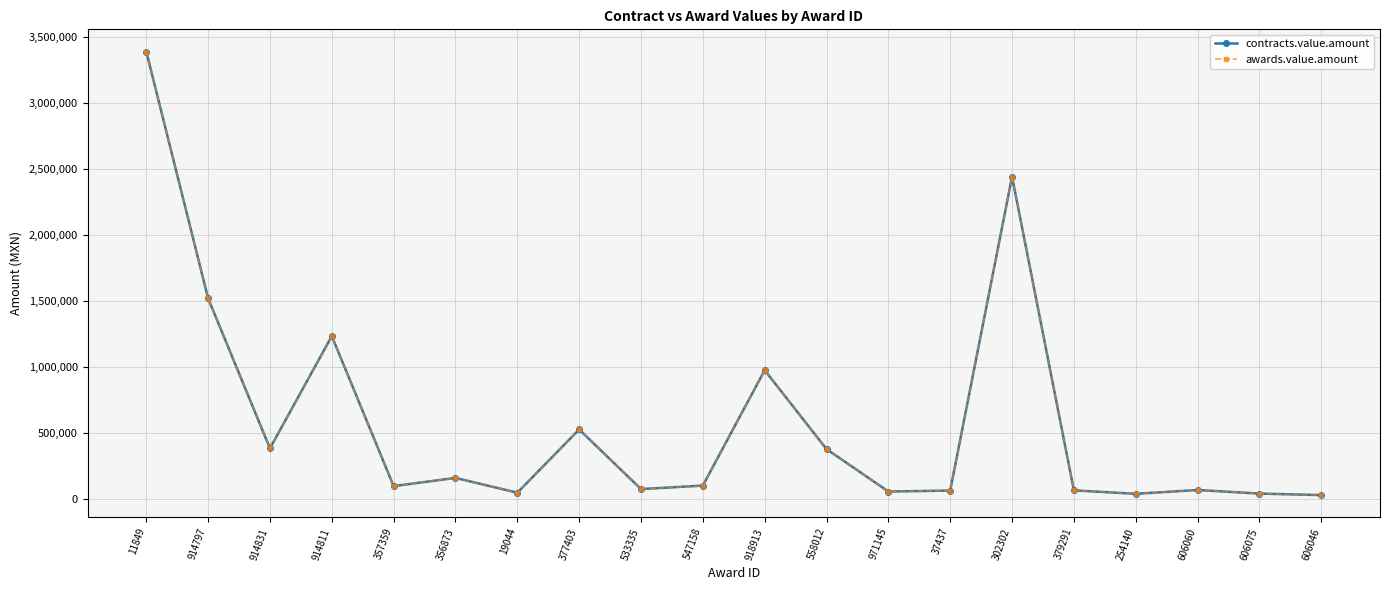

Reading left to right, list all the values displayed in this chart.

contracts.value.amount: 11849=3389027.9	914797=1518039.0	914831=381067.0	914811=1231968.0	357359=94900.0	356873=157080.0	19044=45000.0	377403=524243.6	533335=72407.1	547158=98966.0	918913=973500.0	558012=375360.9	971145=54000.0	37437=61104.0	302302=2440800.0	379291=62681.3	254140=36600.0	606060=65400.0	606075=38350.0	606046=26723.0
awards.value.amount: 11849=3389027.9	914797=1518039.0	914831=381067.0	914811=1231968.0	357359=94900.0	356873=157080.0	19044=45000.0	377403=524243.6	533335=72407.1	547158=98966.0	918913=973500.0	558012=375360.9	971145=54000.0	37437=61104.0	302302=2440800.0	379291=62681.3	254140=36600.0	606060=65400.0	606075=38350.0	606046=26723.0